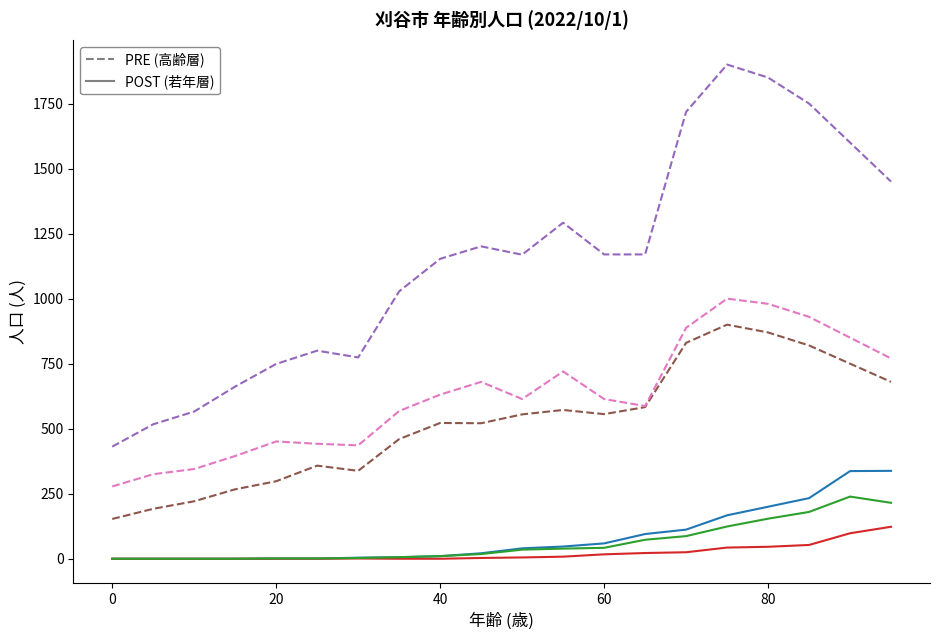

What is the greatest value displayed?

1900